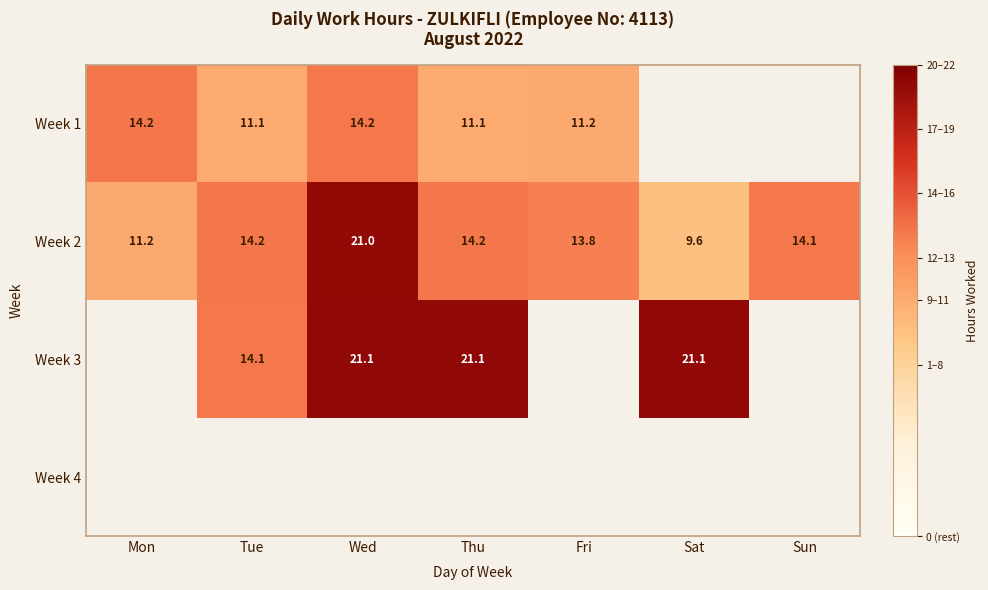

The Week 1 series shows 22.0 at Mon. True or false?

False